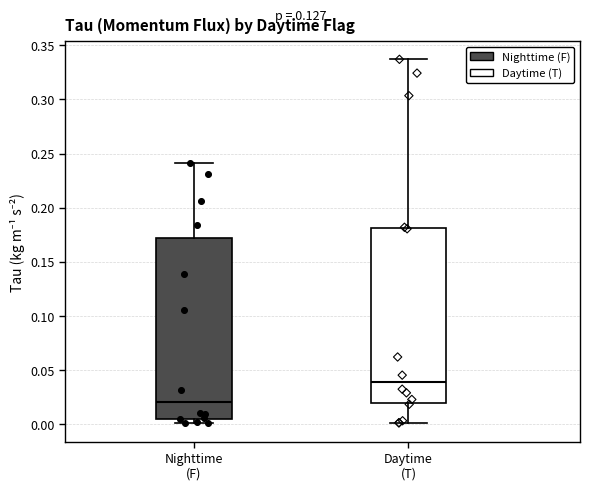

Which box is the tallest, from its lower edge to its upper edge?

Nighttime (F)